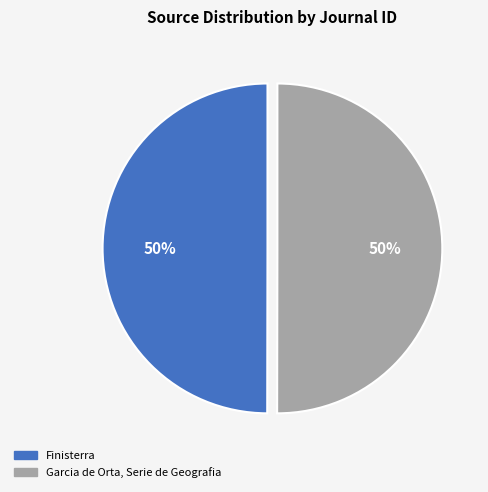

To the nearest percent, what is the combined percentage of Finisterra and Garcia de Orta, Serie de Geografia?

100%